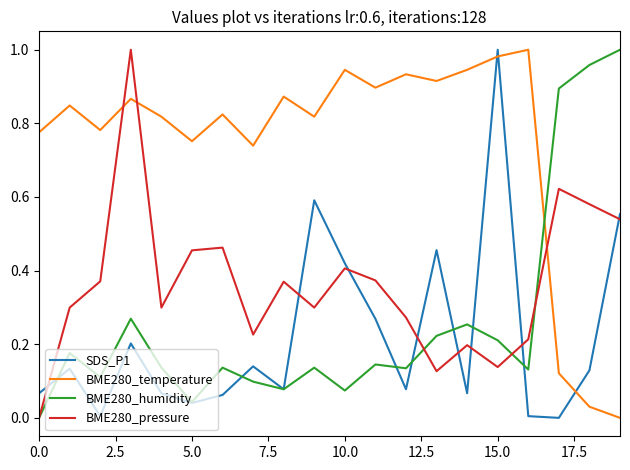

Which series has the largest total across all categories?

BME280_temperature